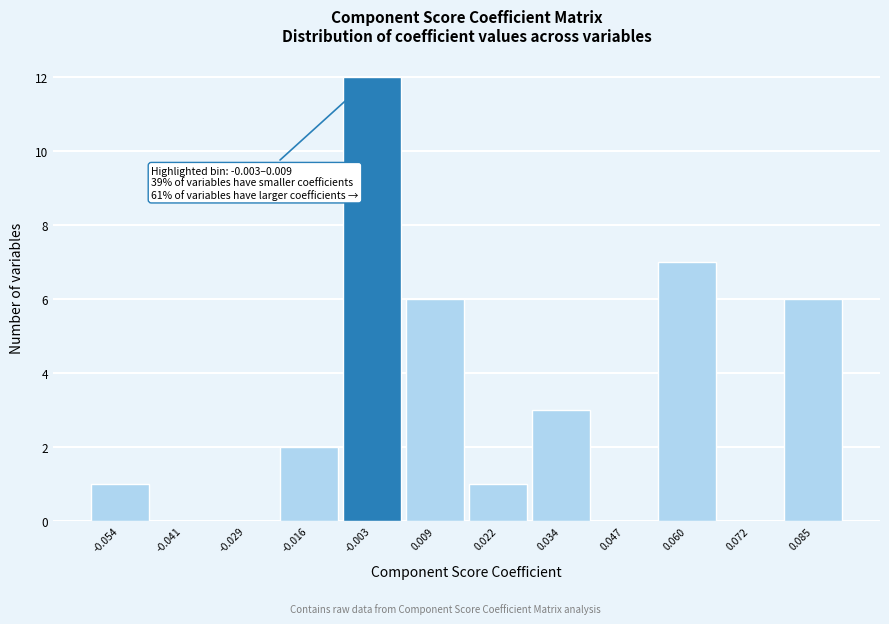

Reading left to right, list all the values displayed in this chart.

-0.054=1	-0.041=0	-0.029=0	-0.016=2	-0.003=12	0.009=6	0.022=1	0.034=3	0.047=0	0.060=7	0.072=0	0.085=6